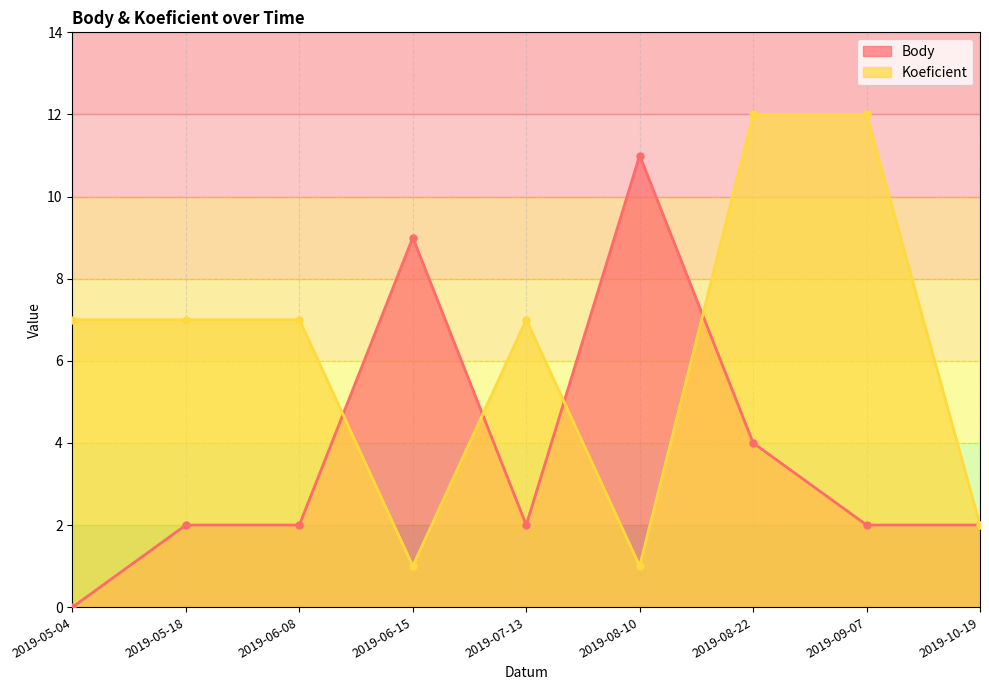

Rank the series at 2019-09-07 from lowest to highest value.

Body, Koeficient